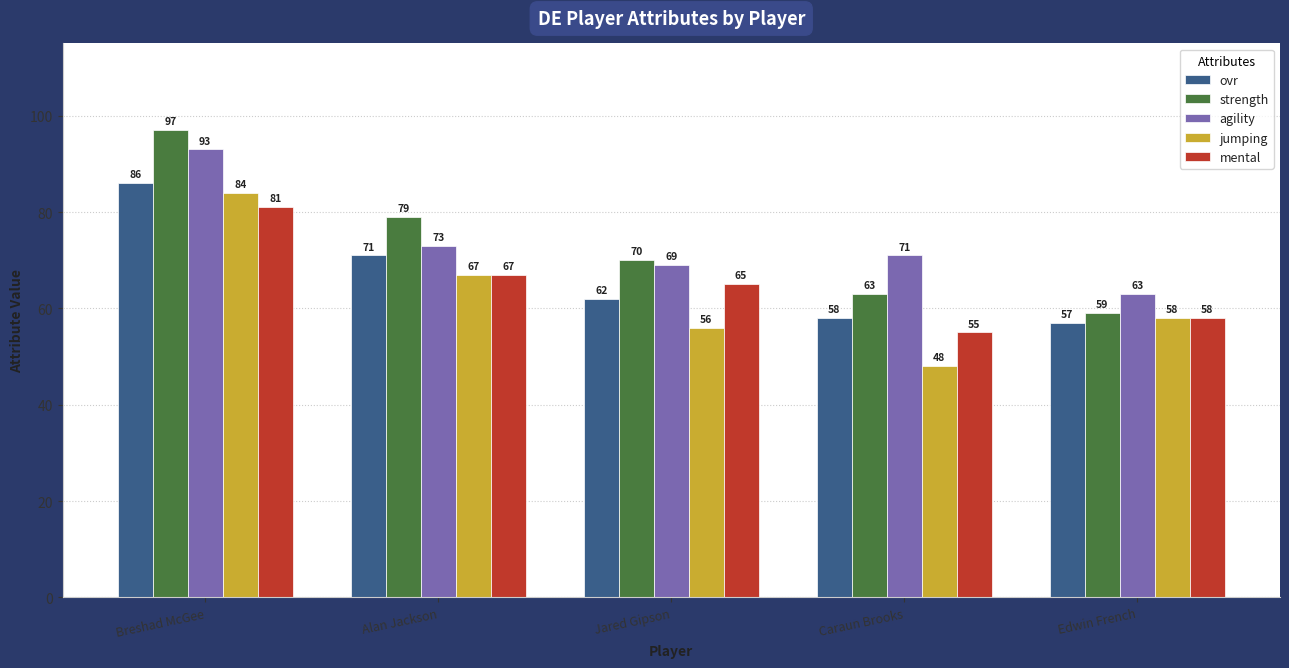

What is the average value of the agility series?

74